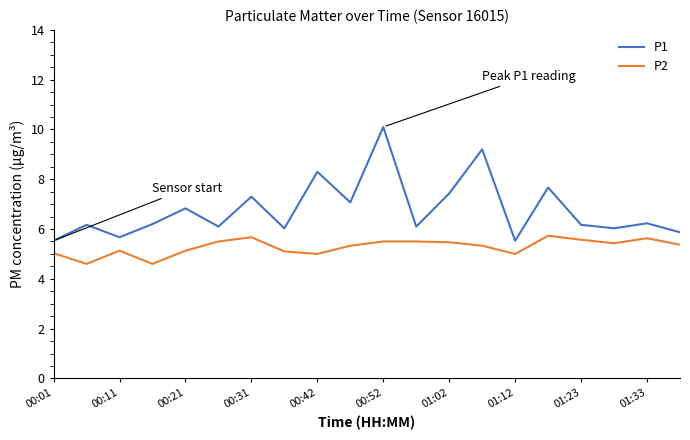

True or false: P1 and P2 intersect in this chart.

False